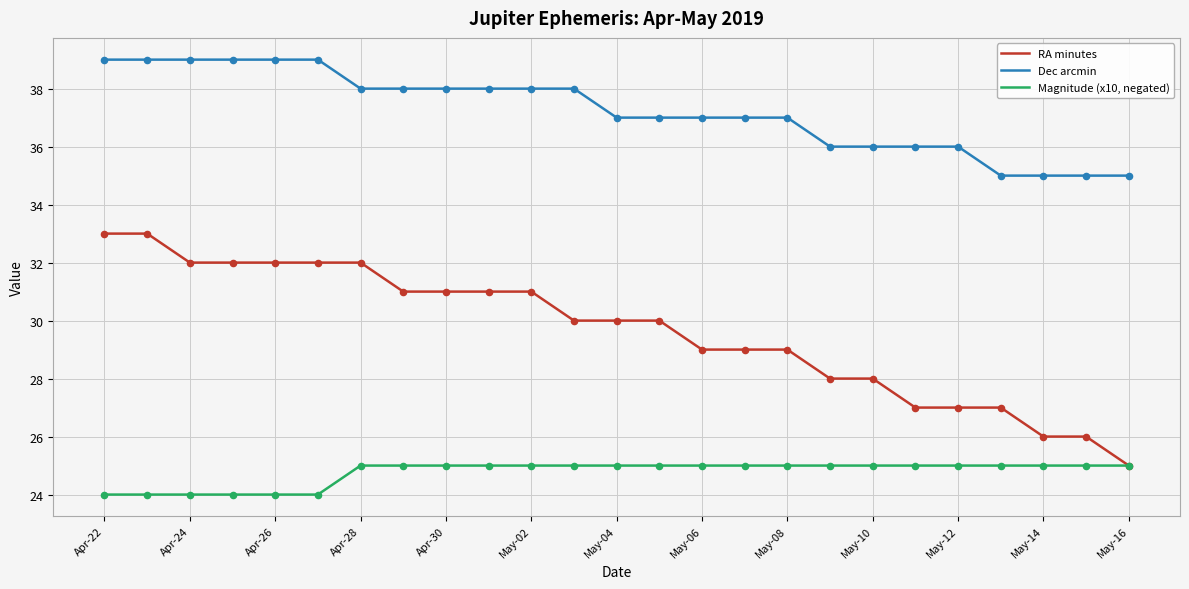

At how many categories does at least one series exceed 30?

25